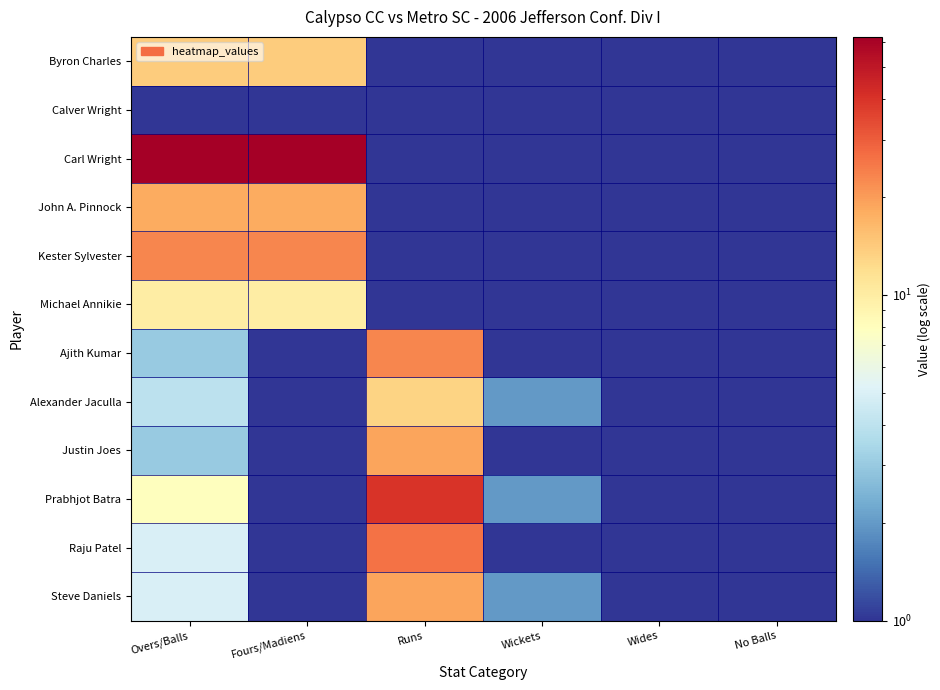

What is the smallest value displayed?

1